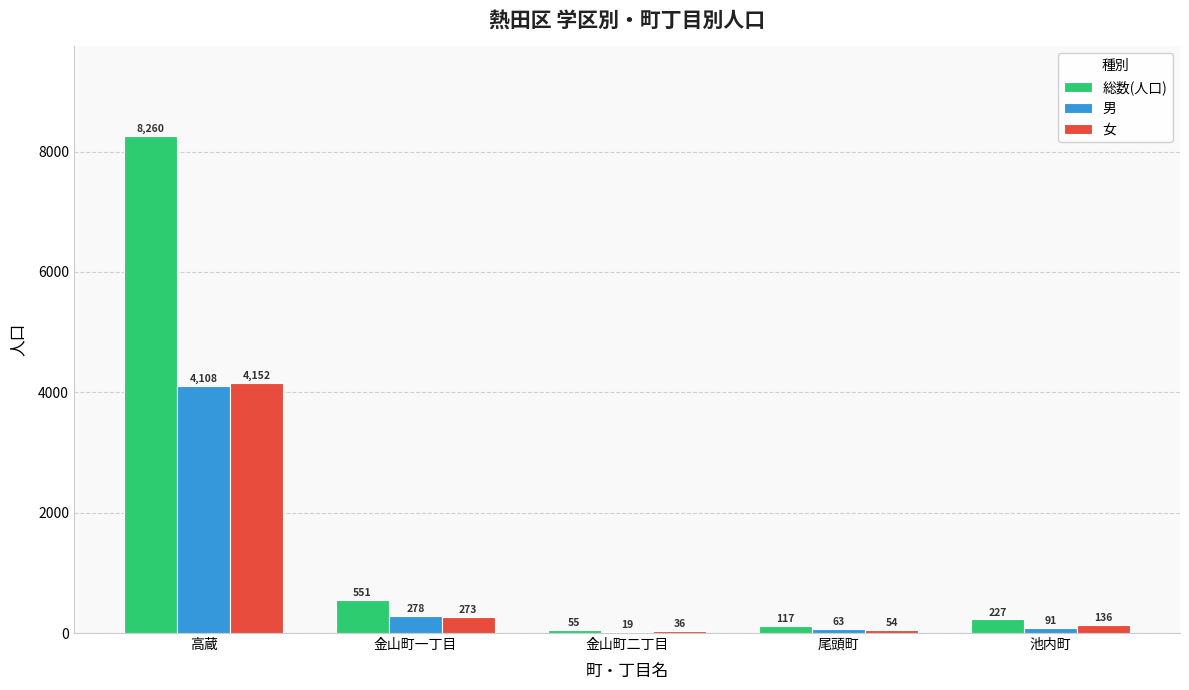

What is the total value across all series at 金山町二丁目?

110